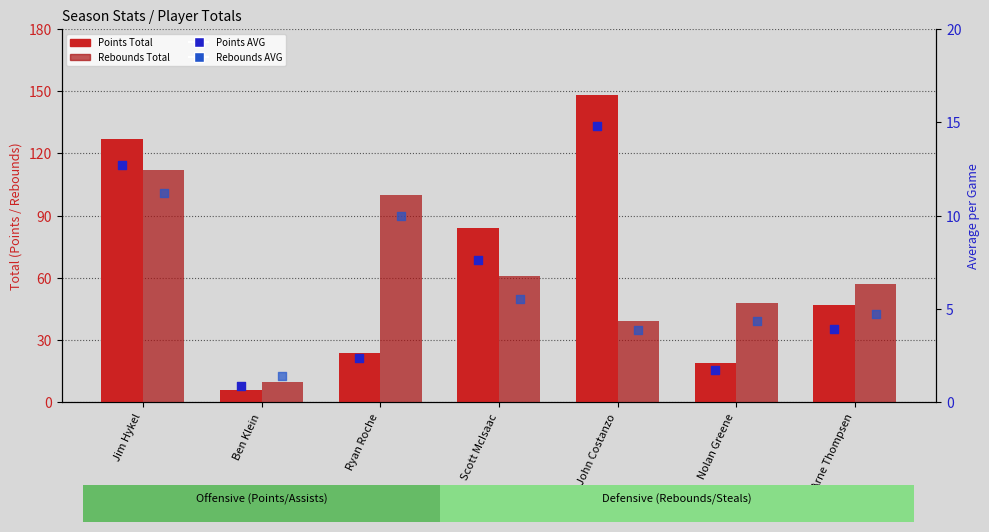

At which category is the sum across all series the highest?

Jim Hykel